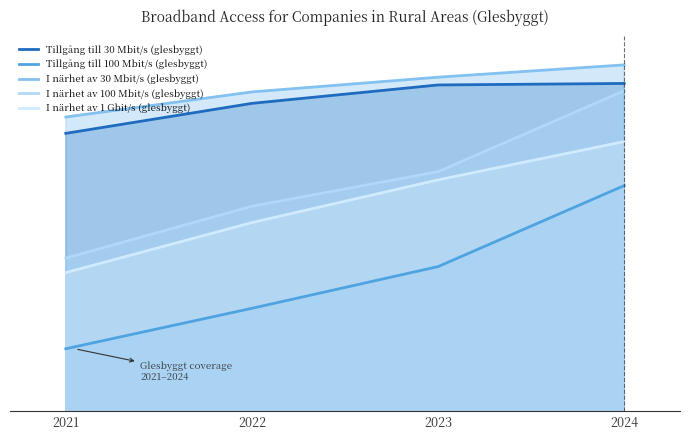

The value of Tillgång till 100 Mbit/s (glesbyggt) at 2022 is 0.4. True or false?

False